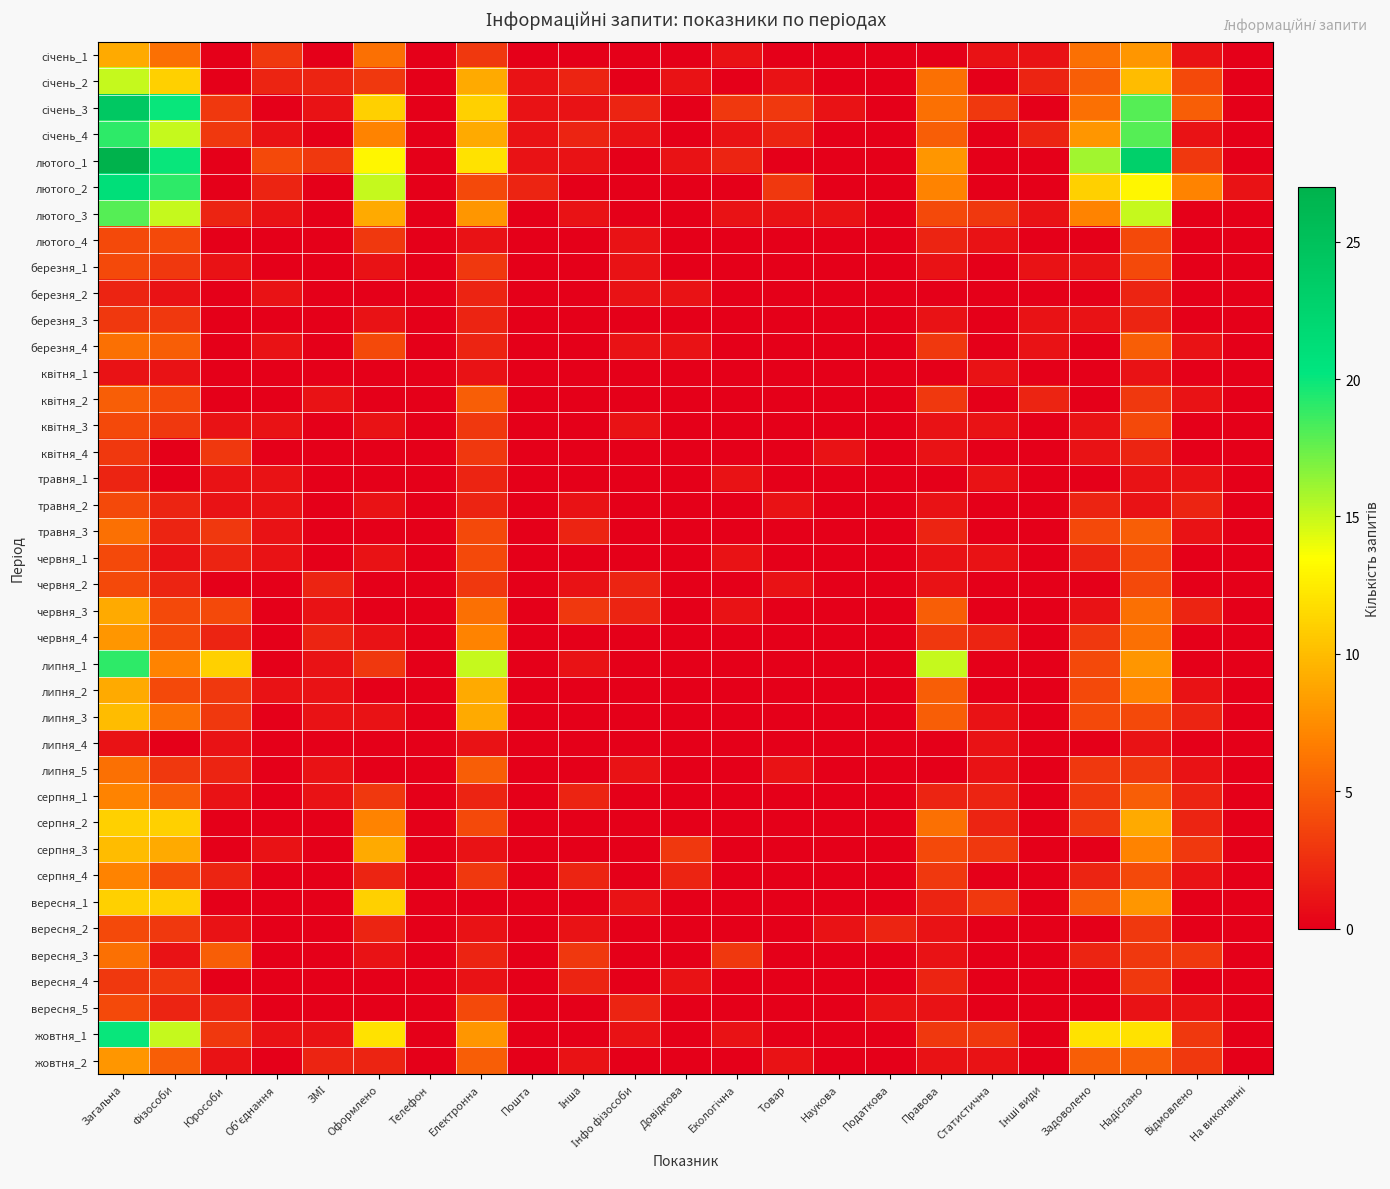

Between Телефон and Довідкова, which series saw the biggest shift?

серпня_3